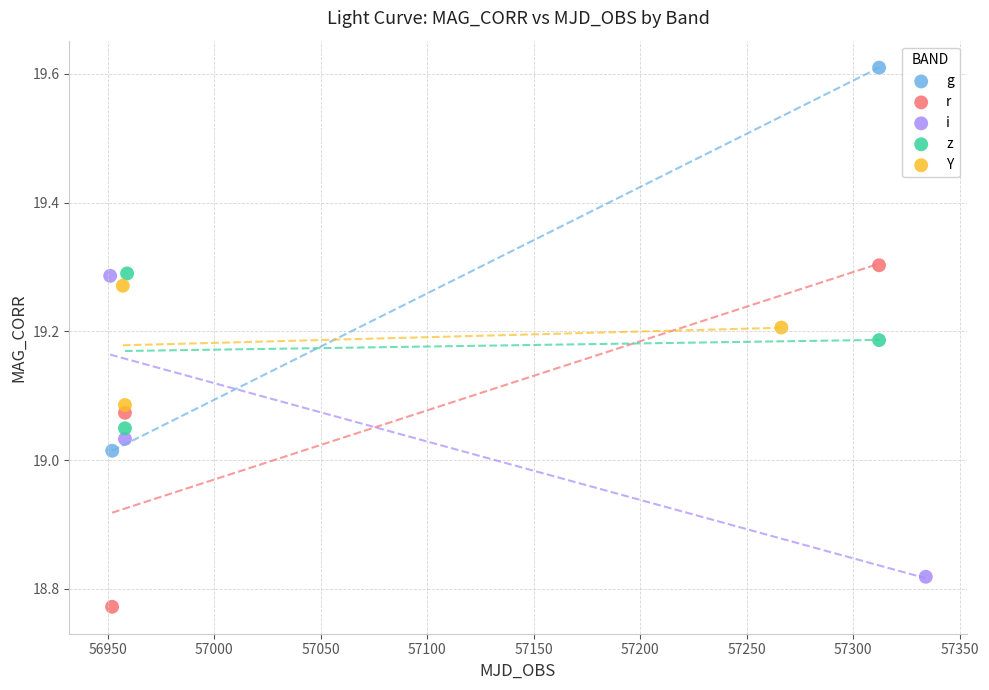

Which series reaches the maximum Y coordinate?

g